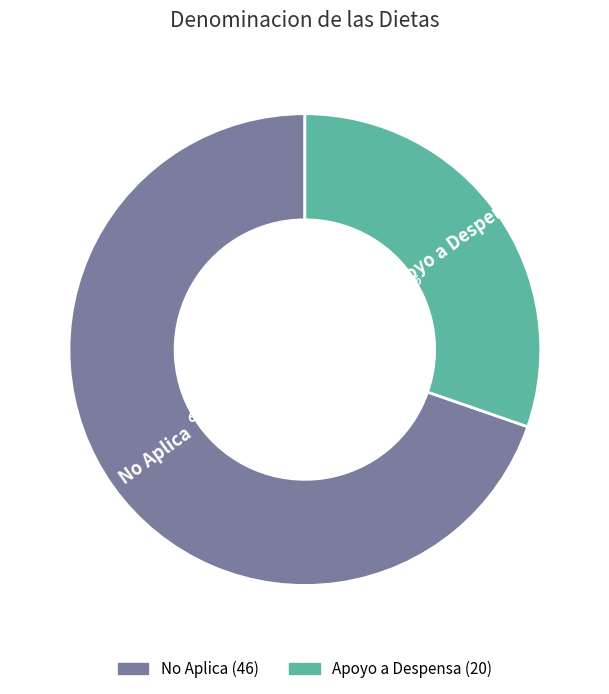

What is the largest slice in the pie chart?

No Aplica